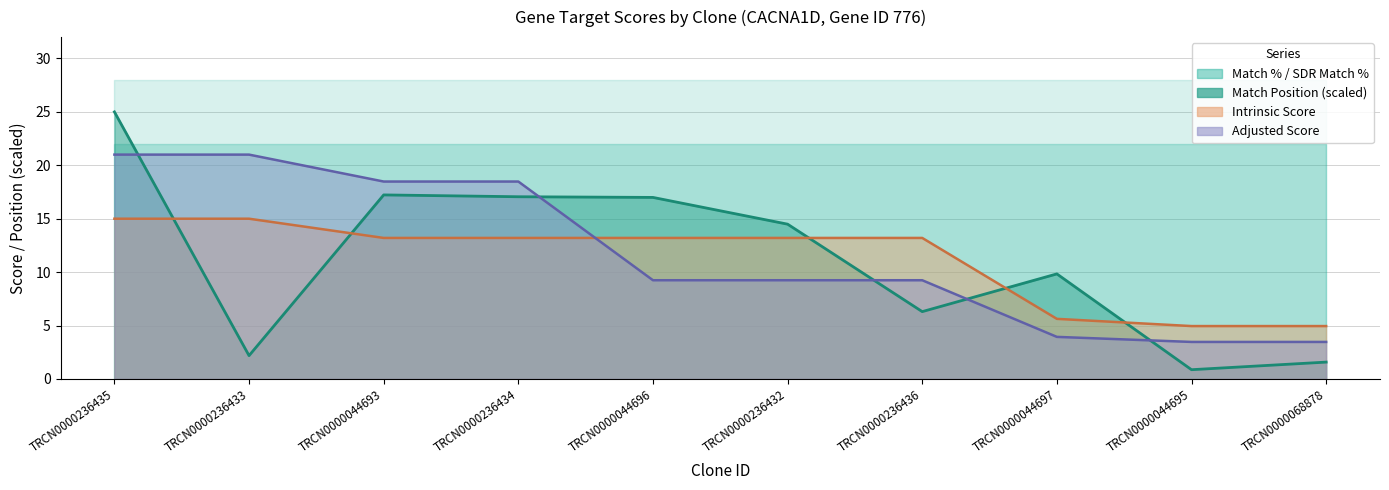

At which label is Intrinsic Score closest to 9?

TRCN0000044697